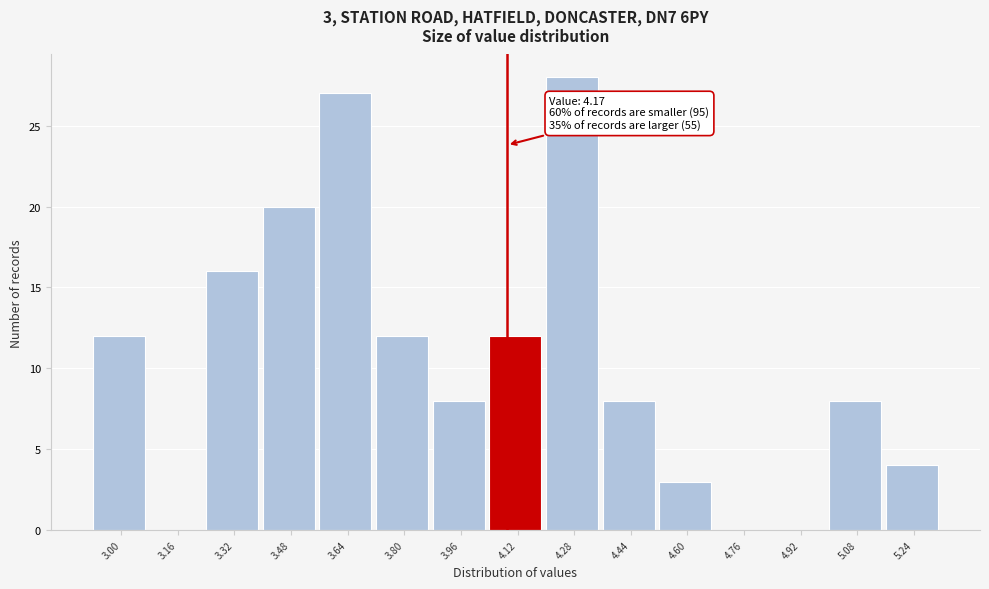

Reading left to right, list all the values displayed in this chart.

3.00=12	3.16=0	3.32=16	3.48=20	3.64=27	3.80=12	3.96=8	4.12=12	4.28=28	4.44=8	4.60=3	4.76=0	4.92=0	5.08=8	5.24=4